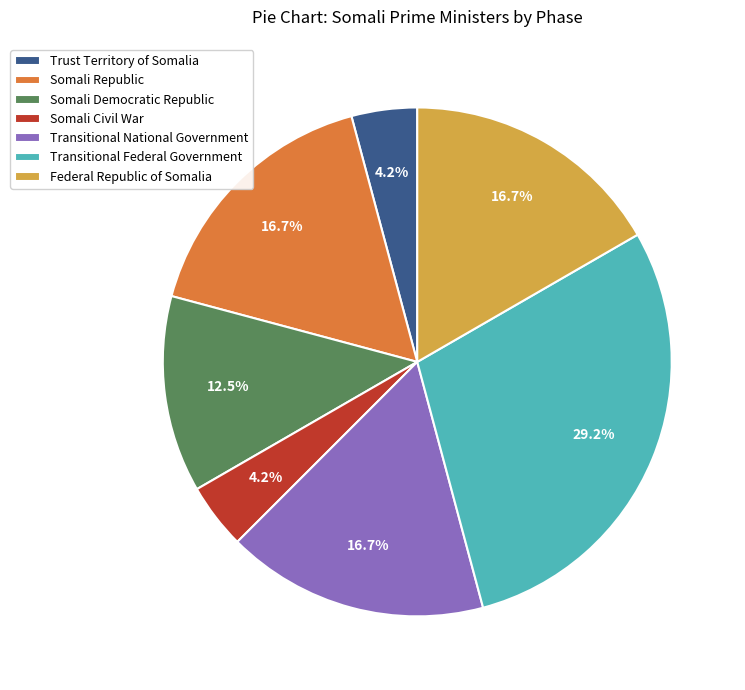

Which slice is the largest?

Transitional Federal Government